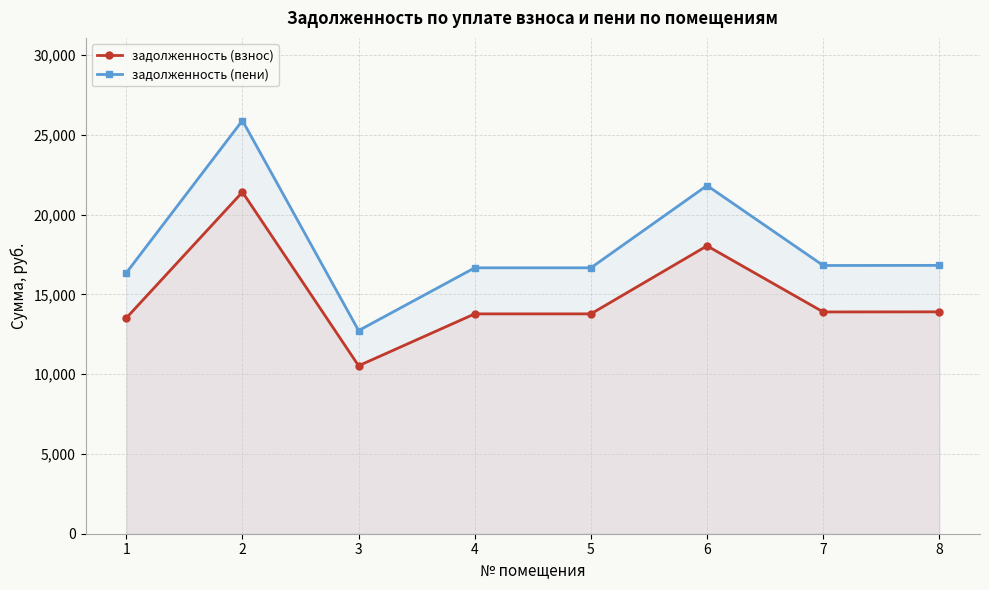

What is the value of the задолженность (взнос) point at the 7th from the left?

13896.6